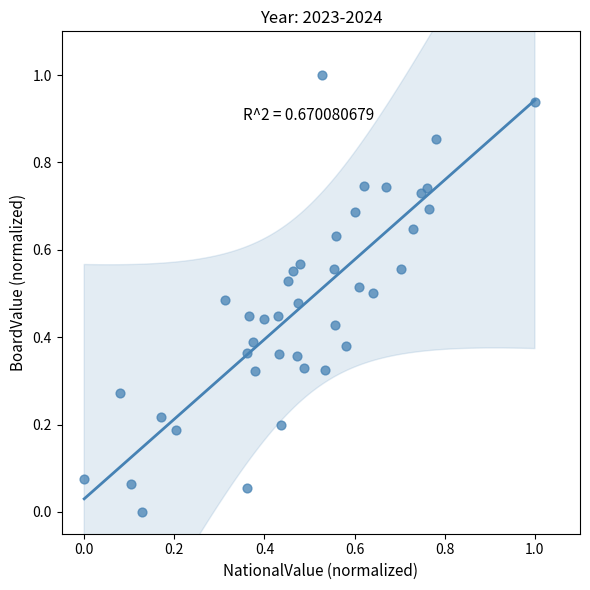

What is the range of Y values (max minus min)?

1.0